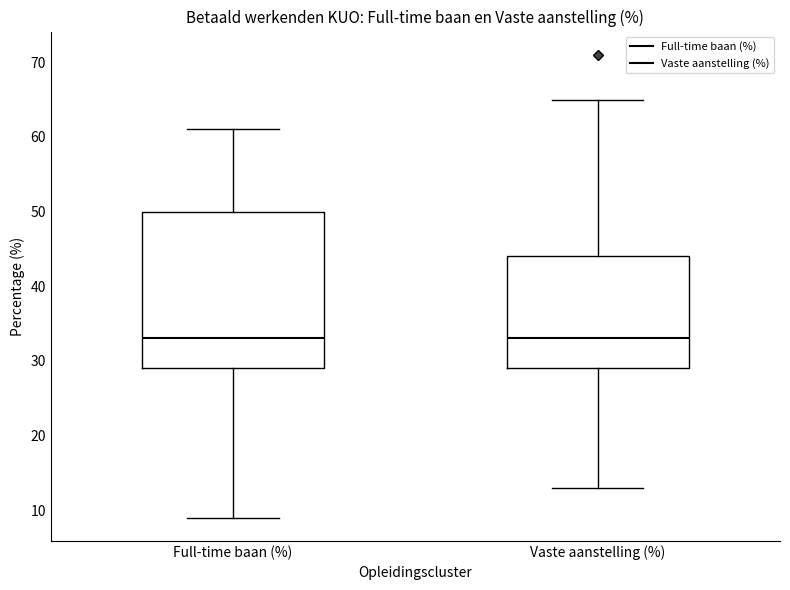

Where does the lower whisker of the box for Vaste aanstelling (%) end on the y-axis? The values are not printed on the chart, so give them approximately, as read against the axis.

13